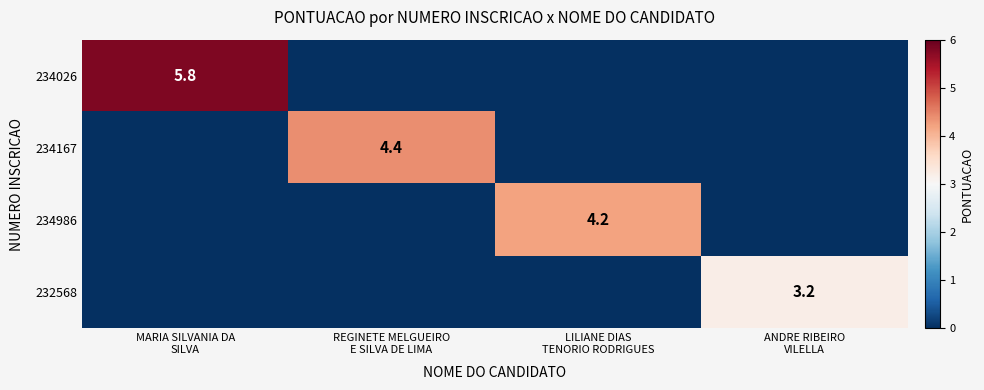

The 234986 series shows -2.3 at MARIA SILVANIA DA SILVA. True or false?

False